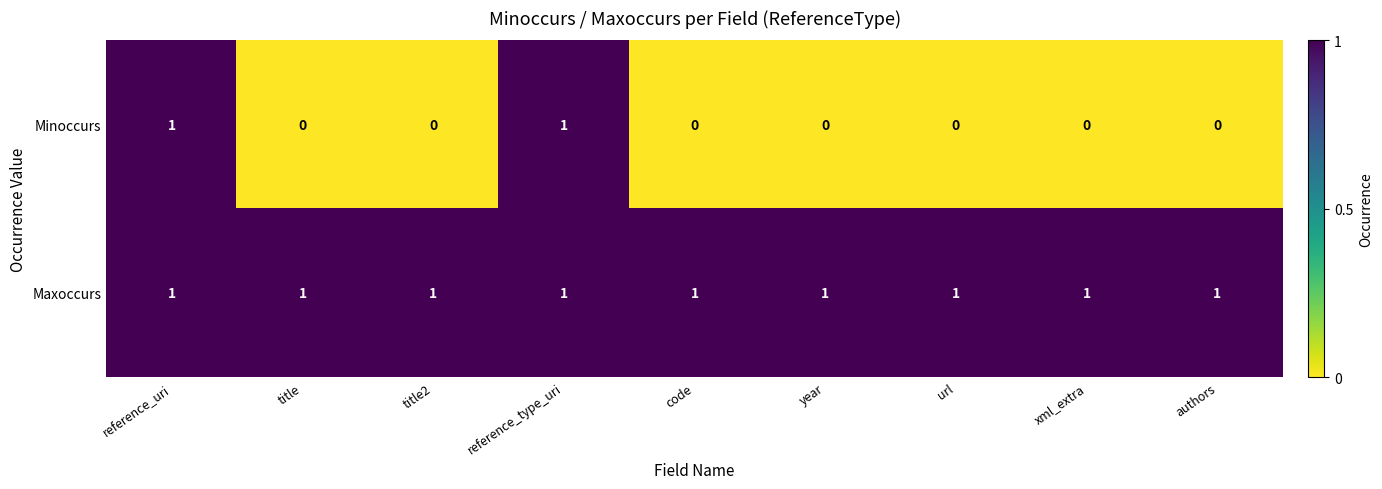

Count the Minoccurs values in the range 0 to 1.

9